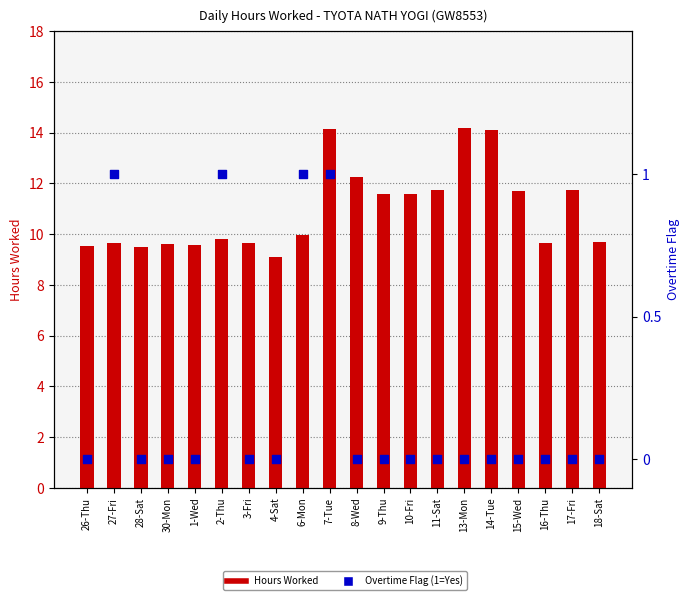

At which category is the sum across all series the highest?

7-Tue